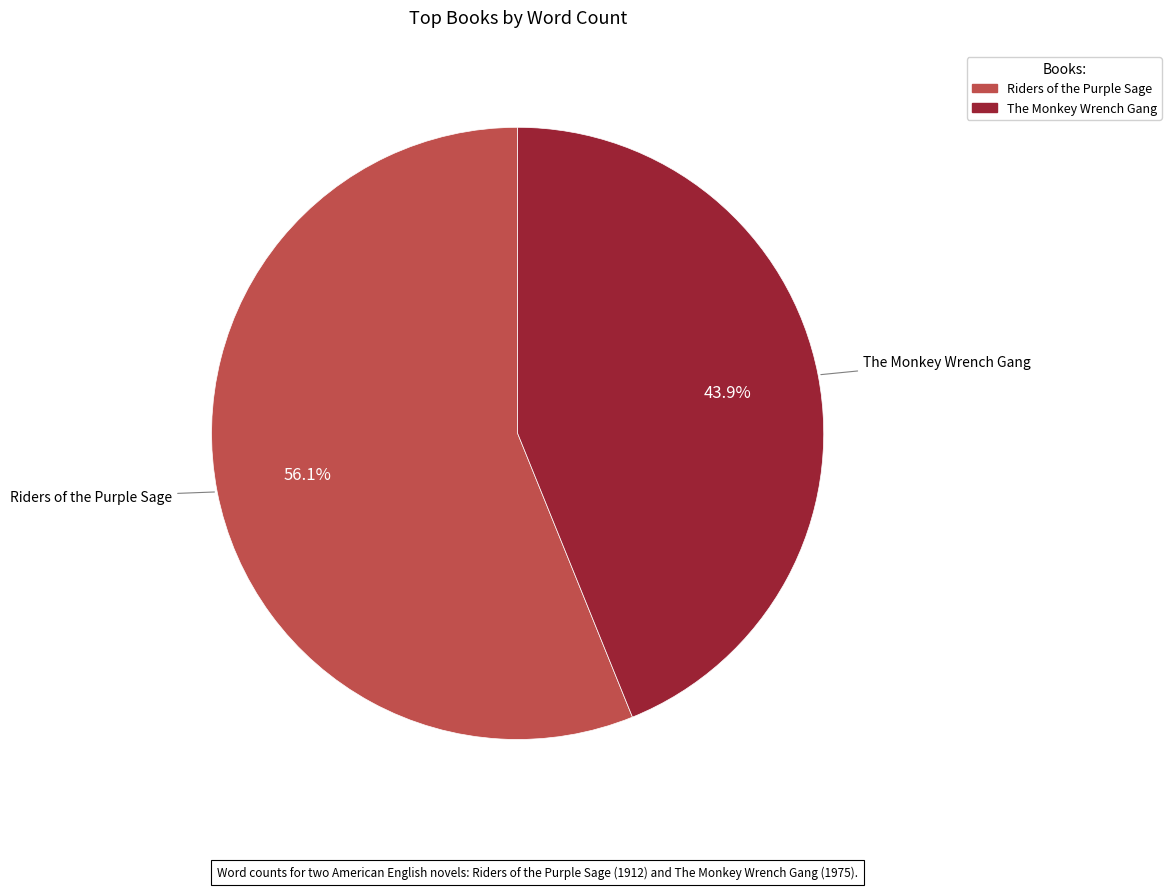

Does any single category account for the majority?

Yes